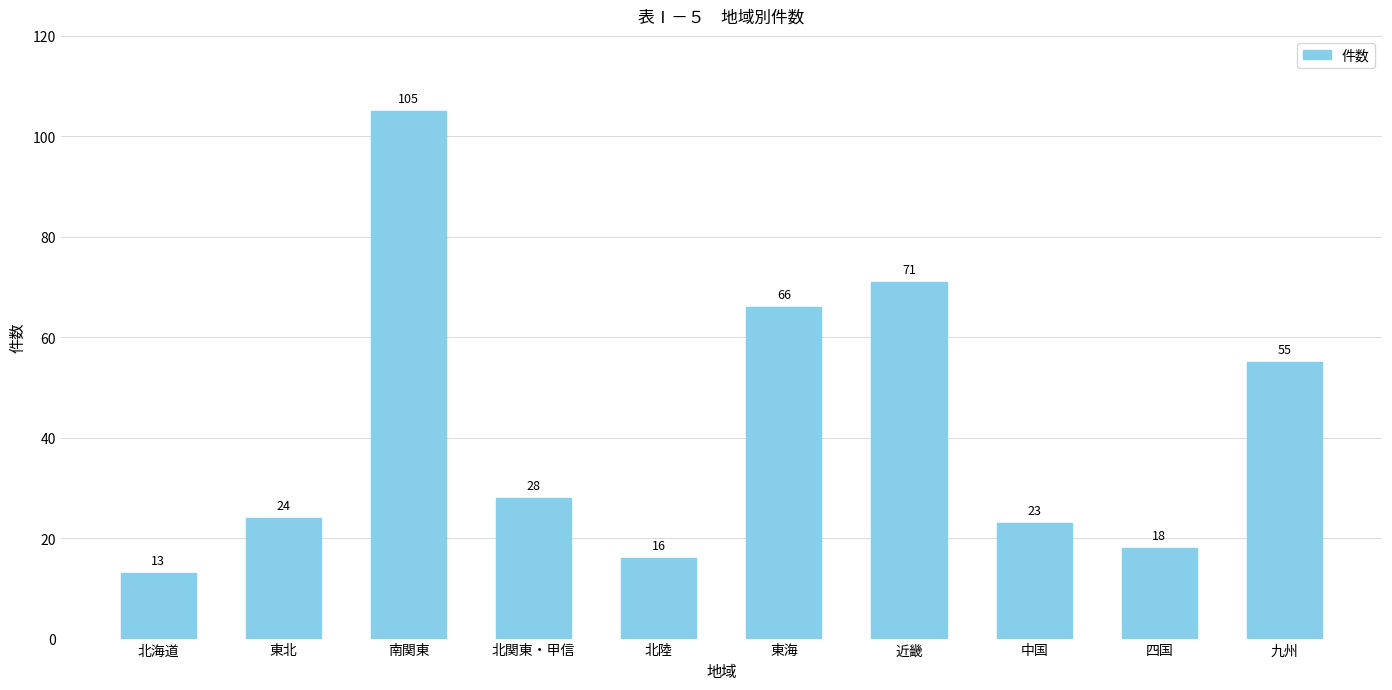

Is it true that the value at 中国 is 5?

False